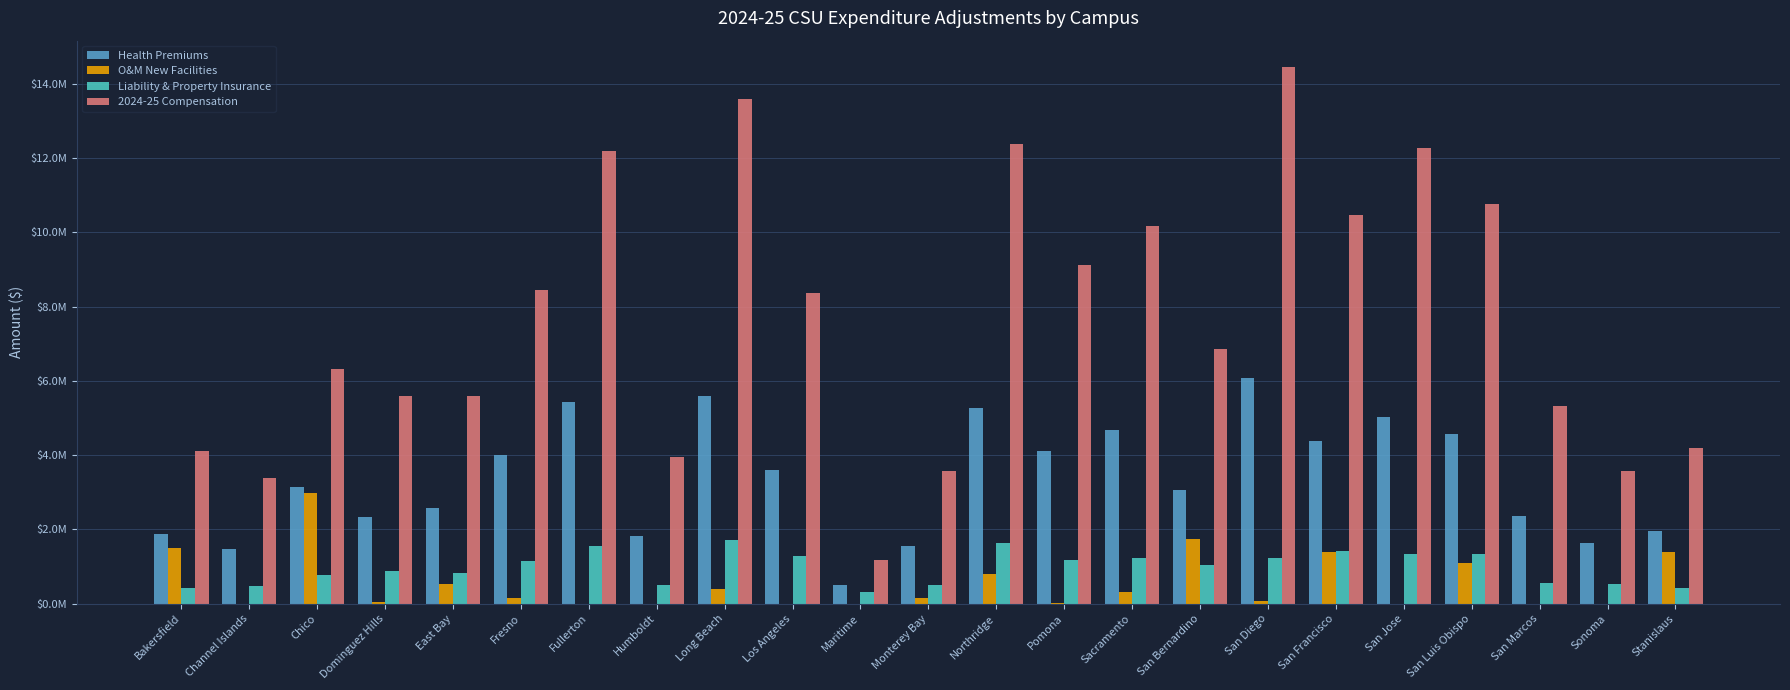

What is the value of the Health Premiums bar at the 10th from the left?

3585000